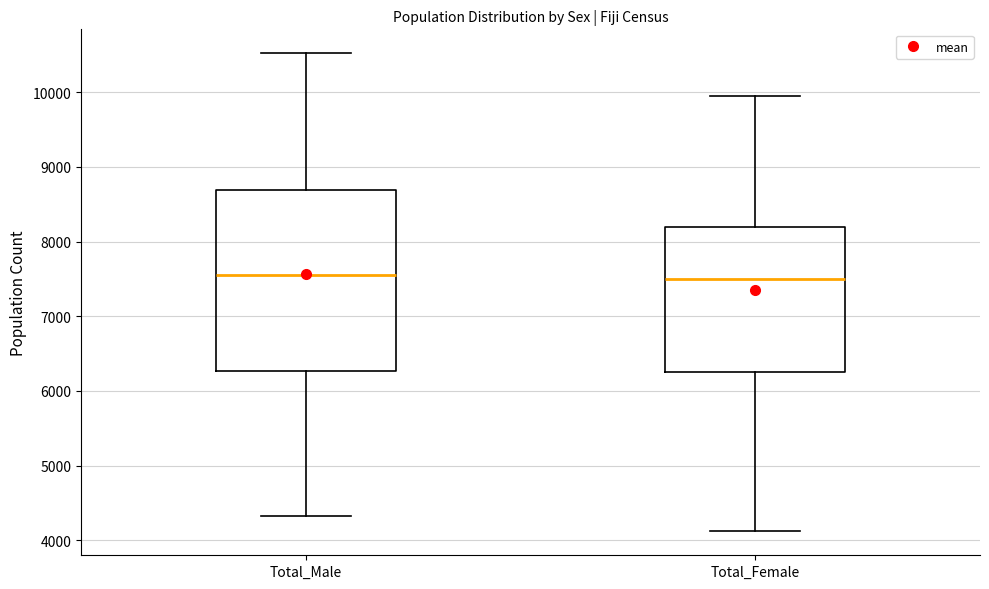

Reading left to right, read every box against the y-axis: the position of its median line, the range the box covers, and the ends of its whiskers. The values are not printed on the chart, so give them approximately, as read against the axis.

Total_Male: median 7600, box 6300 to 8700, whiskers 4300 to 10500
Total_Female: median 7500, box 6200 to 8200, whiskers 4100 to 10000